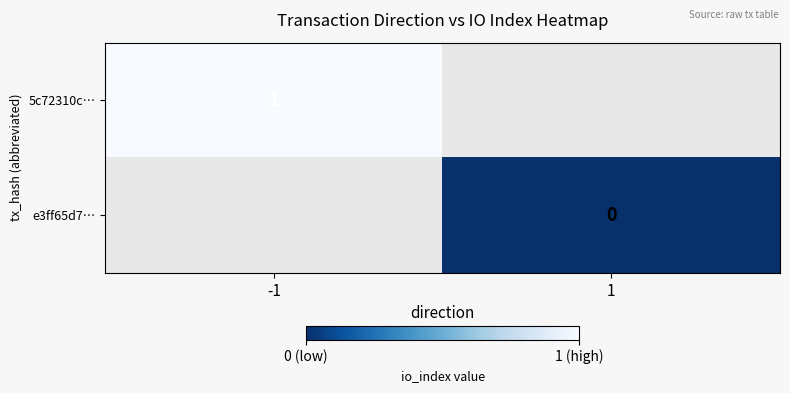

Where is 5c72310c… nearest to the value 1?

-1